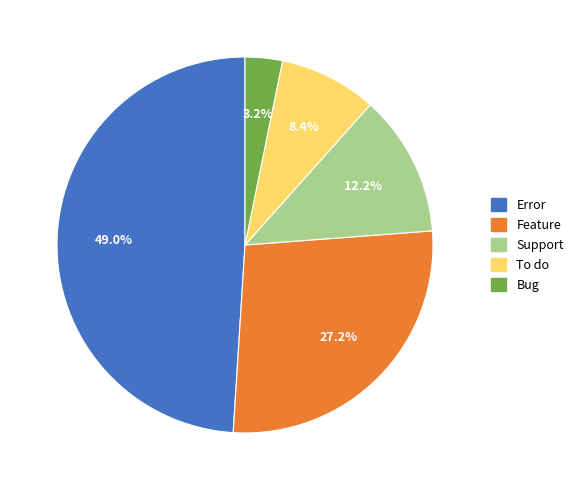

Rank the categories by value from highest to lowest.

Error, Feature, Support, To do, Bug